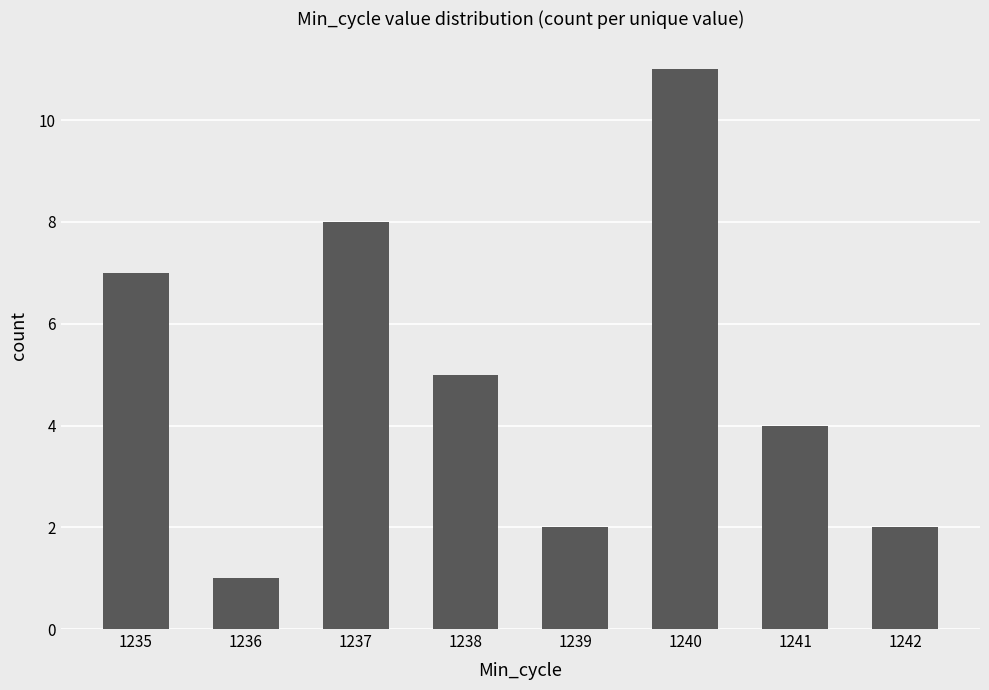

Reading right to left, list all the values displayed in this chart.

1242=2	1241=4	1240=11	1239=2	1238=5	1237=8	1236=1	1235=7